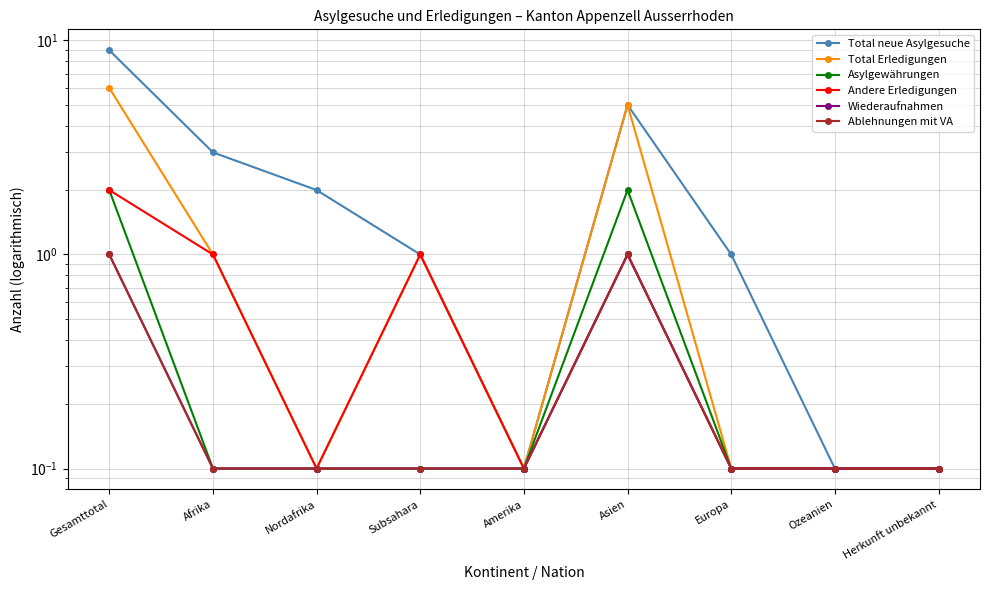

At which category does the chart reach its minimum across all series?

Amerika